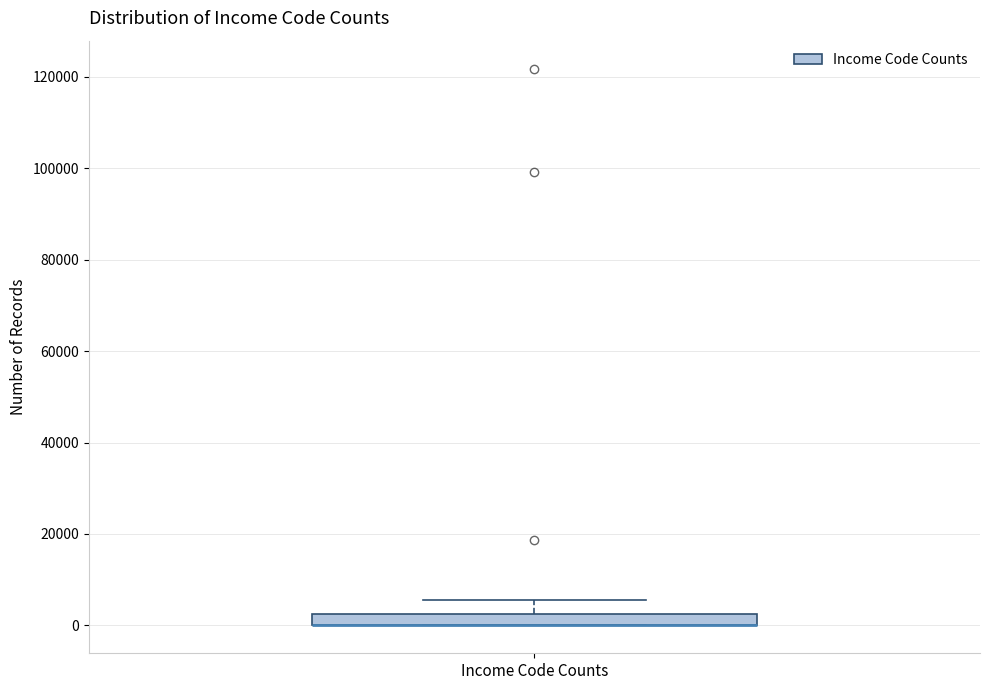

Where is the lower edge of the box for Income Code Counts on the y-axis? The values are not printed on the chart, so give them approximately, as read against the axis.

0